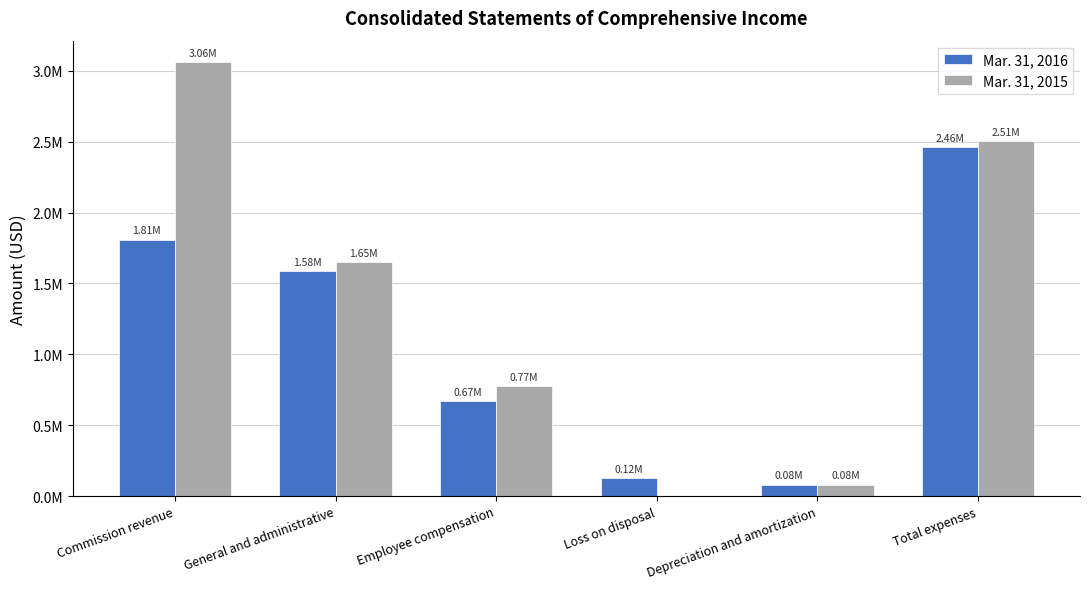

Which series has the widest spread of values?

Mar. 31, 2015